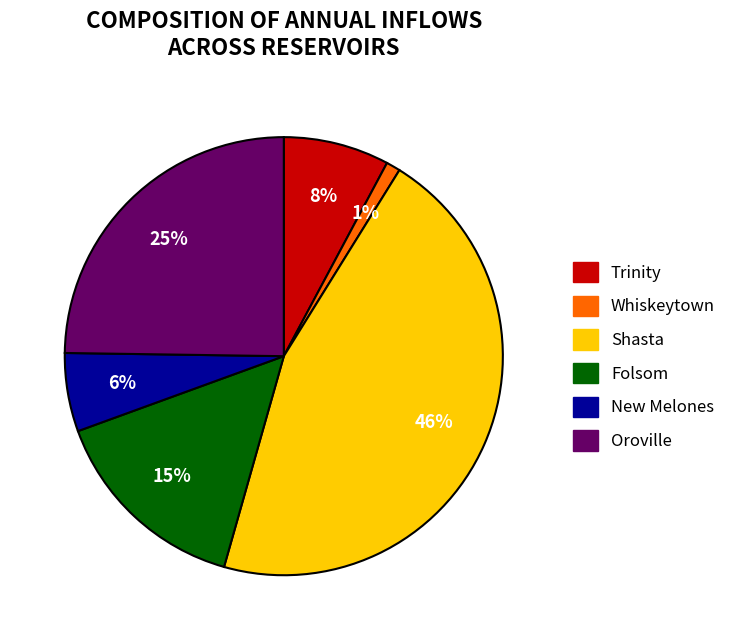

To the nearest percent, what is the difference between the largest and smallest slice percentages?

45%